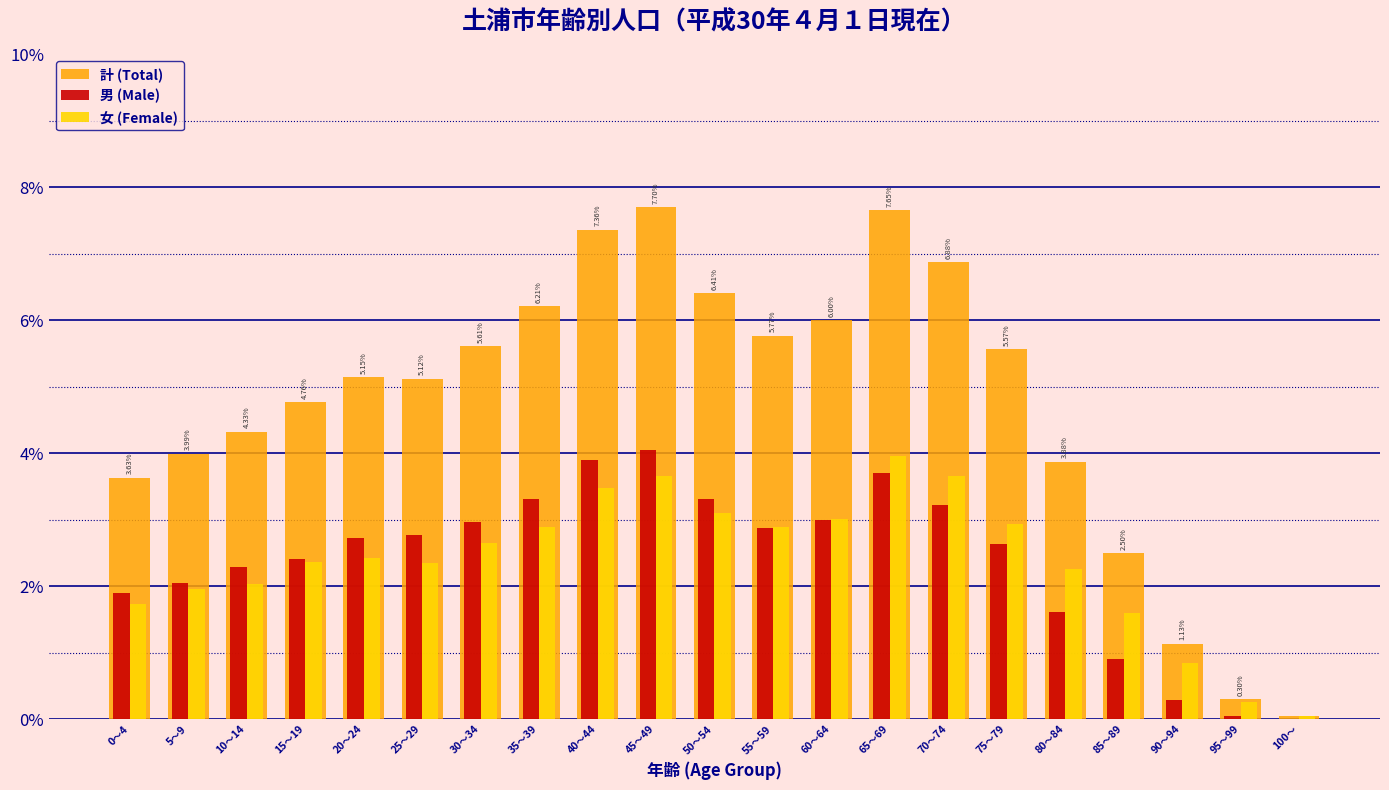

Which series changed the most between 90～94 and 100～?

計 (Total)